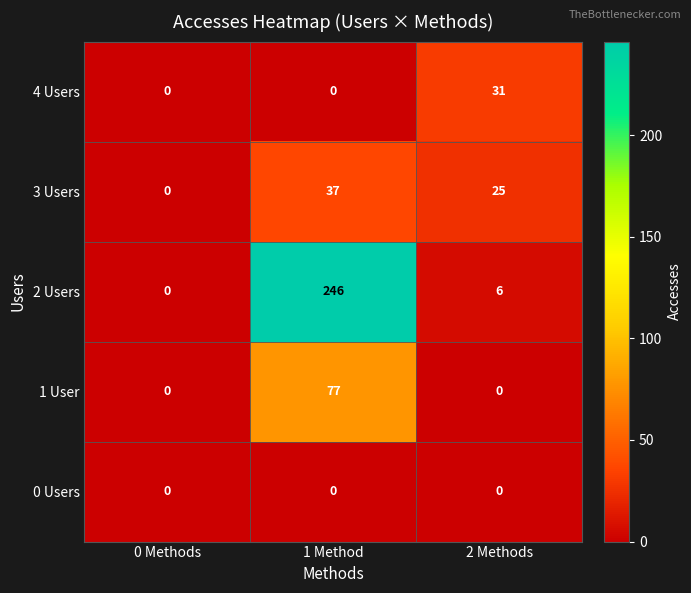

At which label does 2 Users reach its peak?

1 Method